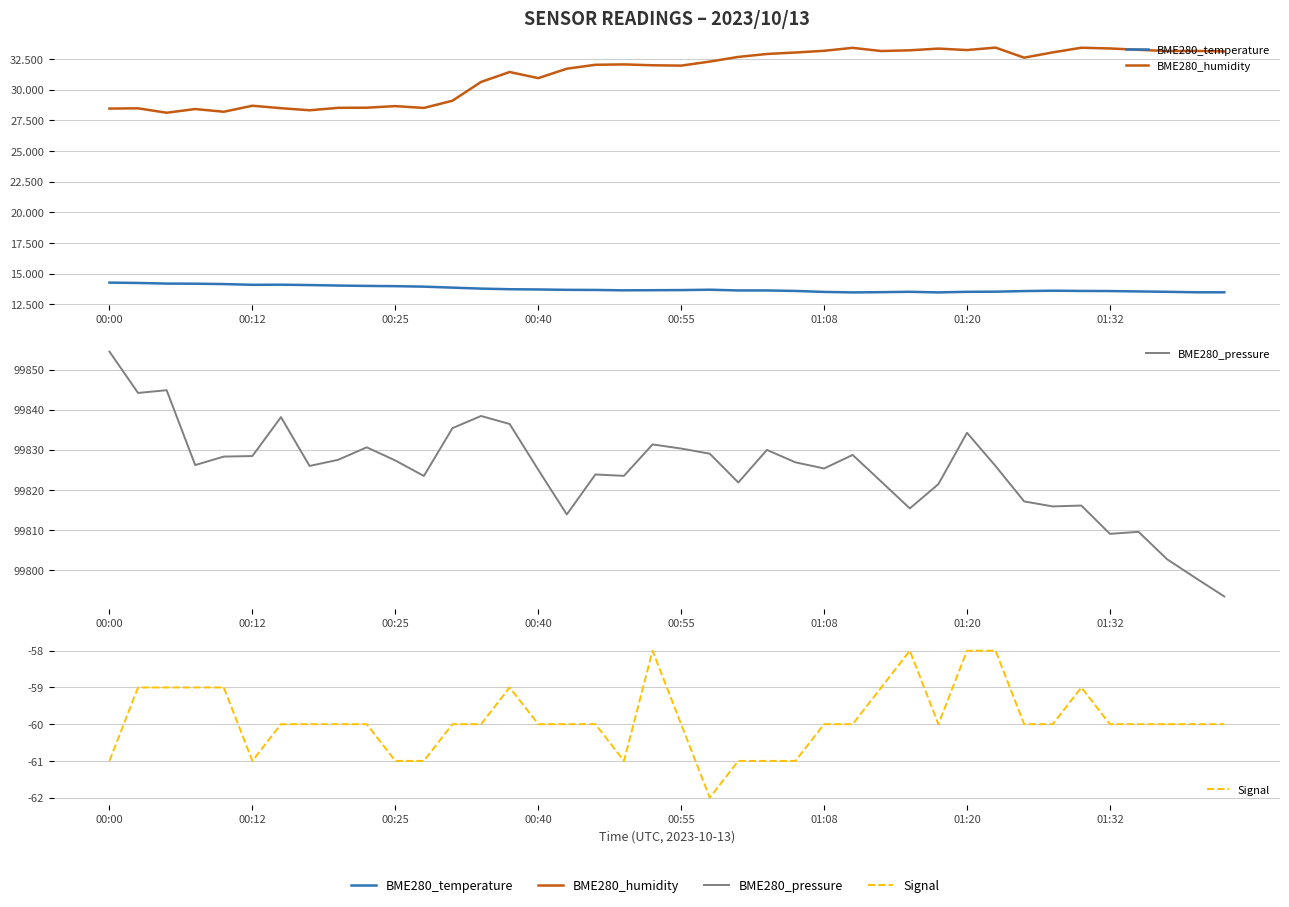

What is the total value across all series at 00:00?

99836.2